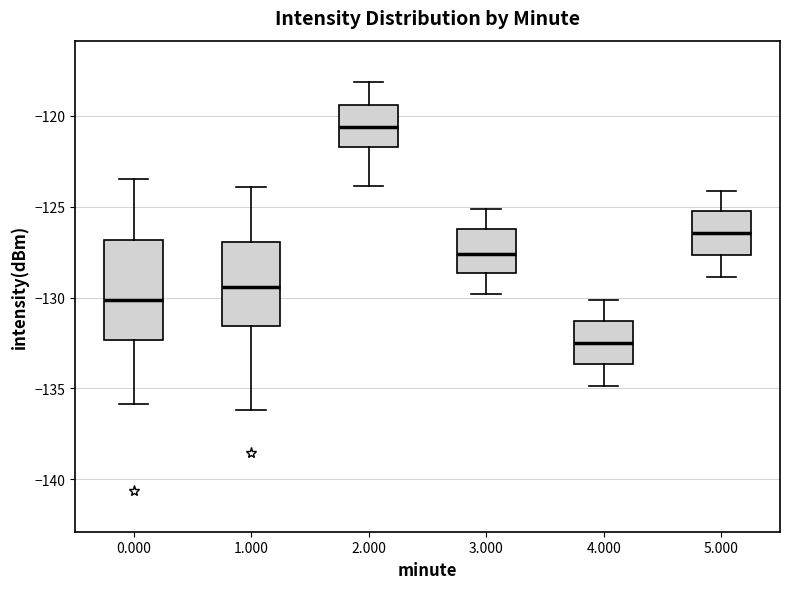

Reading left to right, transcribe this box plot: for each box, give where its median line is, the range the box spans, and where its two whiskers end, as read against the y-axis. The values are not printed on the chart, so give them approximately, as read against the axis.

0.000: median -130.0, box -132.5 to -127.0, whiskers -136.0 to -123.5
1.000: median -129.5, box -131.5 to -127.0, whiskers -136.0 to -124.0
2.000: median -120.5, box -121.5 to -119.5, whiskers -124.0 to -118.0
3.000: median -127.5, box -128.5 to -126.5, whiskers -130.0 to -125.0
4.000: median -132.5, box -133.5 to -131.5, whiskers -135.0 to -130.0
5.000: median -126.5, box -127.5 to -125.5, whiskers -129.0 to -124.0